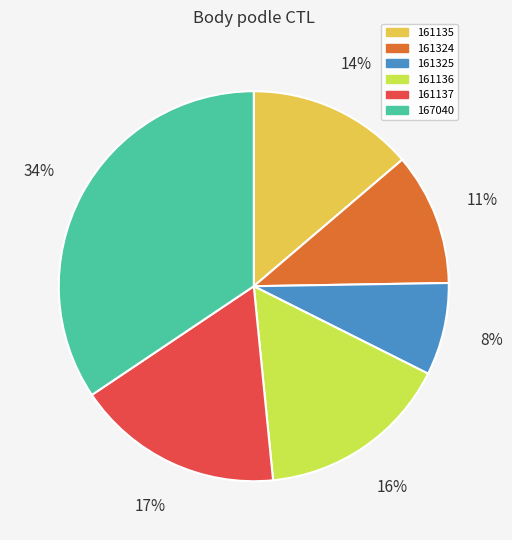

What is the ratio of the value at 161325 to the value at 161136?

0.5